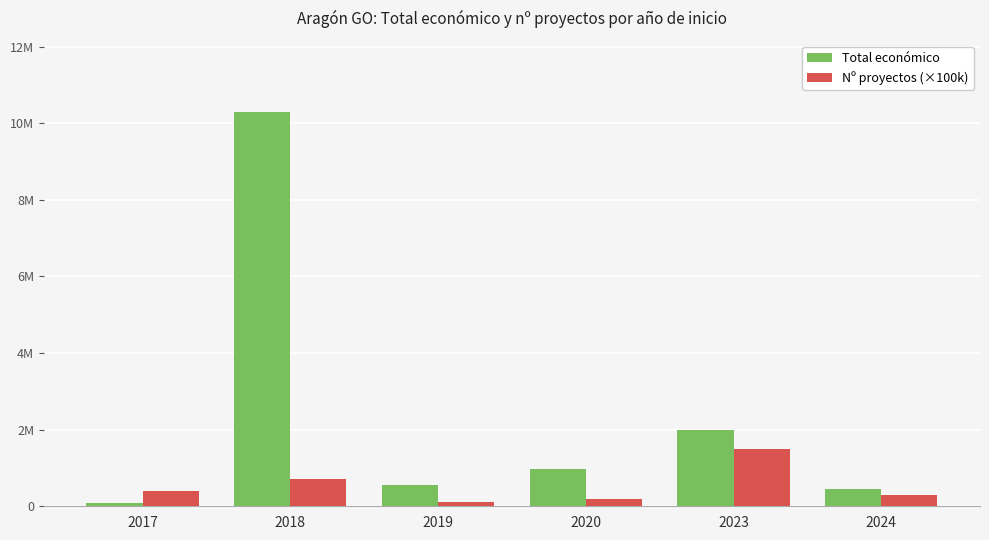

Does the chart contain stacked bars?

No